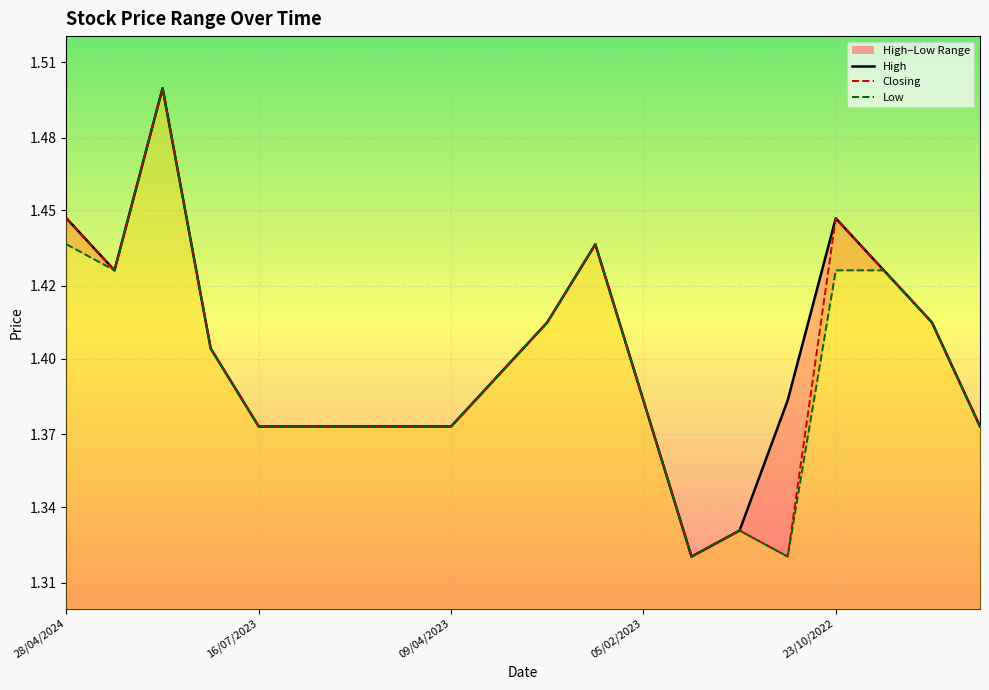

What is the value of the High point at the 12th from the left?

1.4